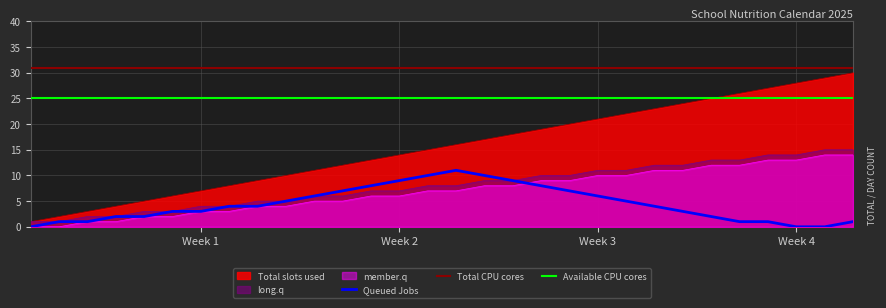

Between 17 and 18, which series saw the biggest shift?

Queued Jobs